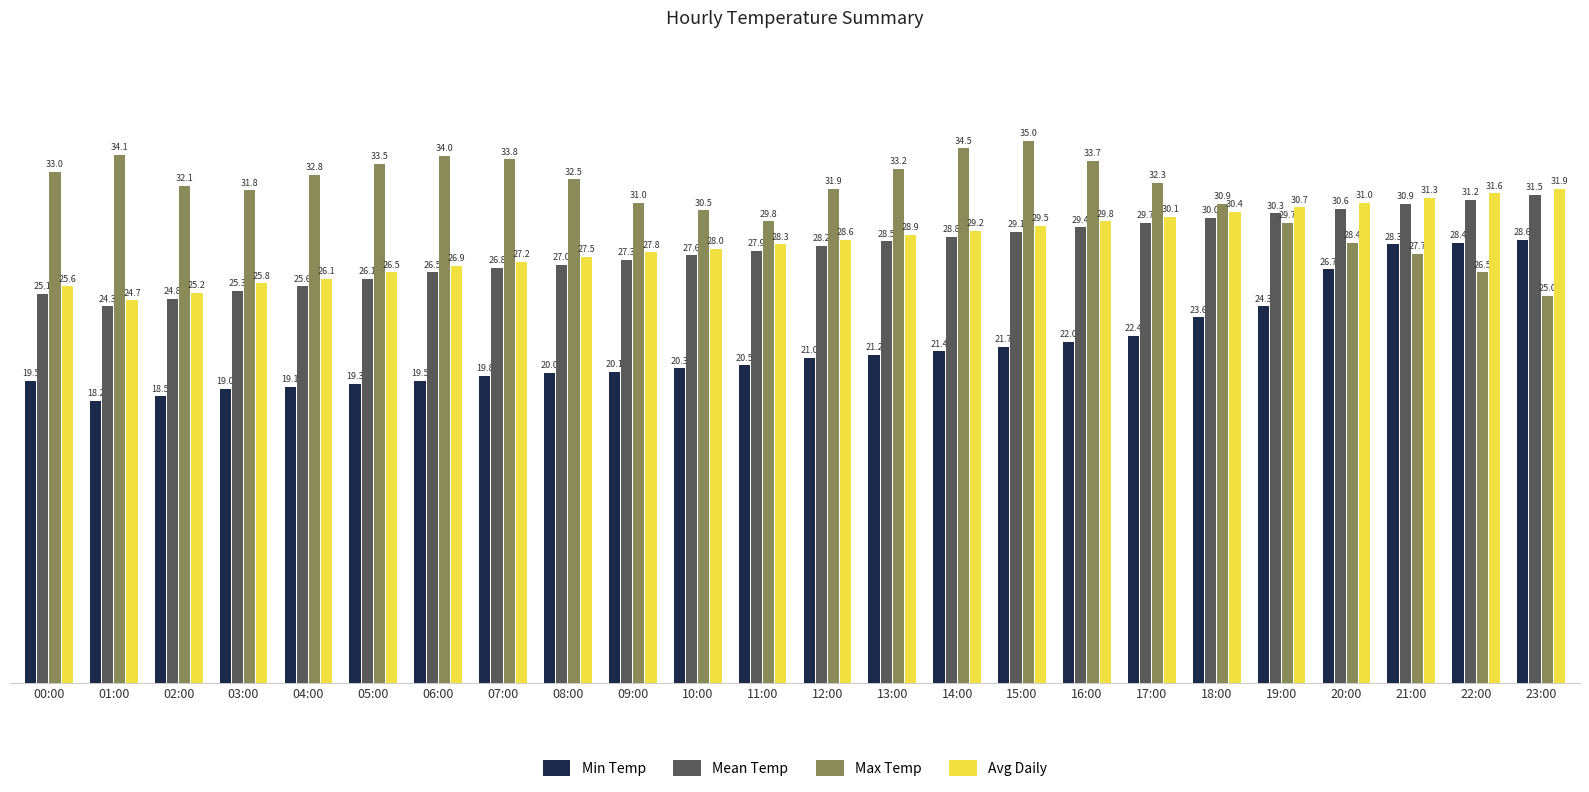

At which category is the sum across all series the highest?

21:00